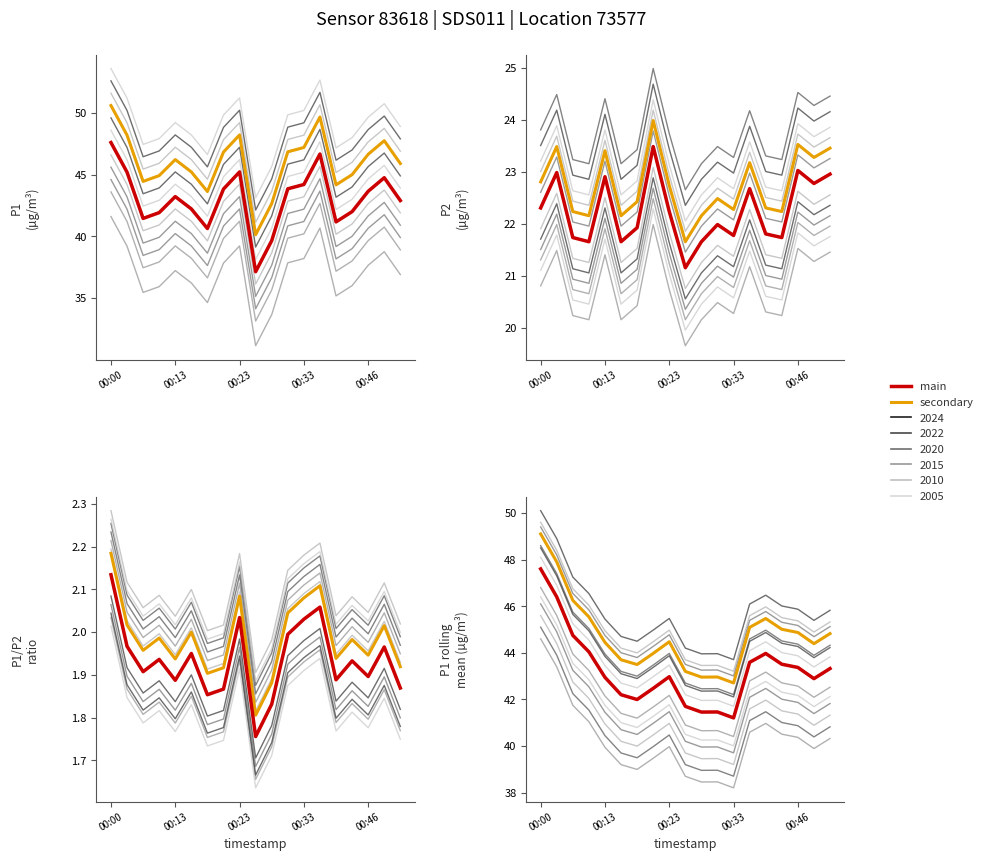

What is the difference between the P1 values at 00:03 and 00:36?

1.5